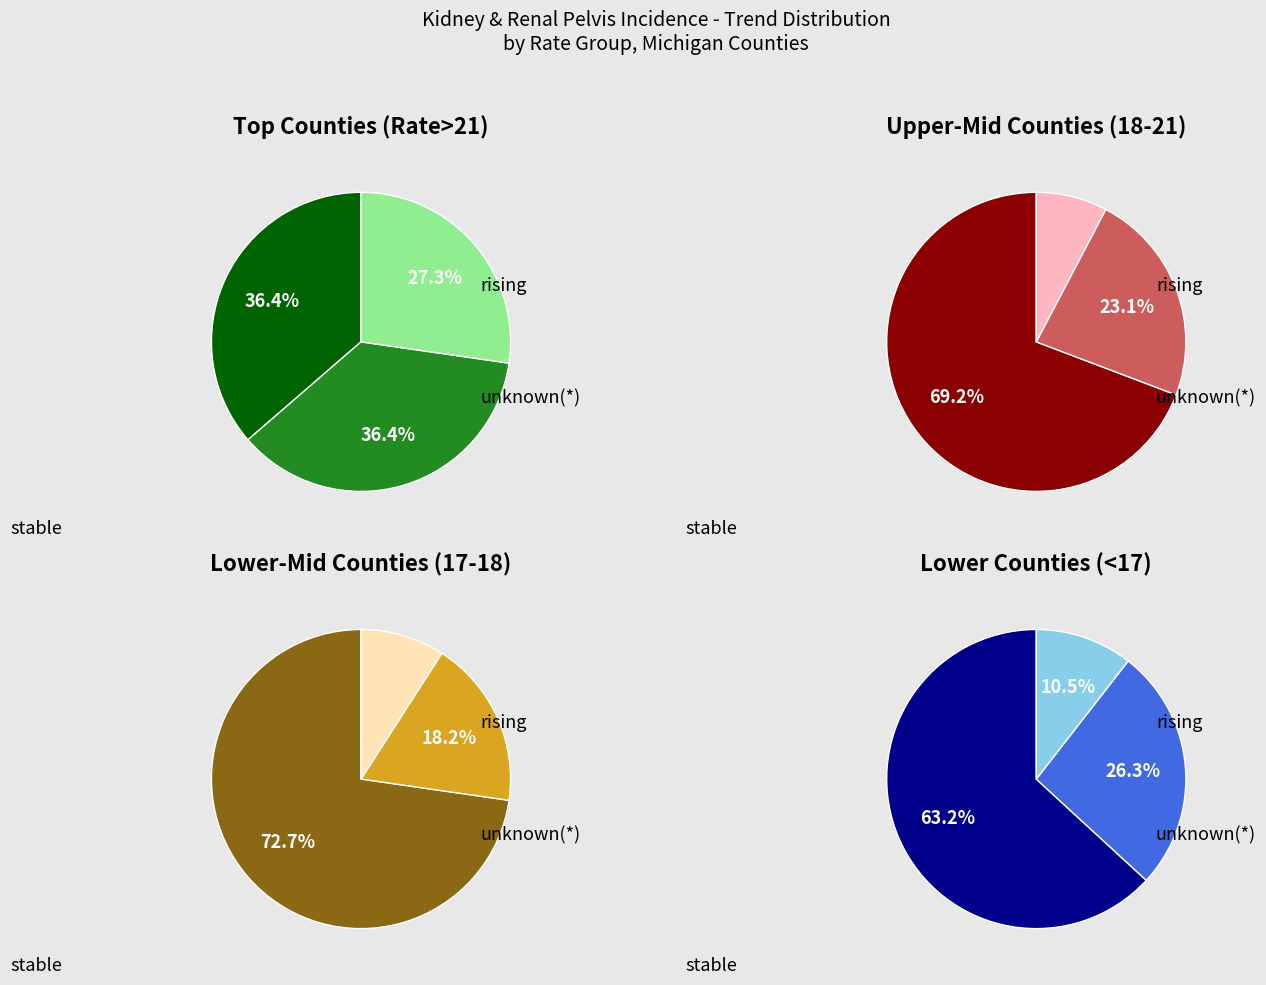

Which series changed the most between 26 and 28?

stable